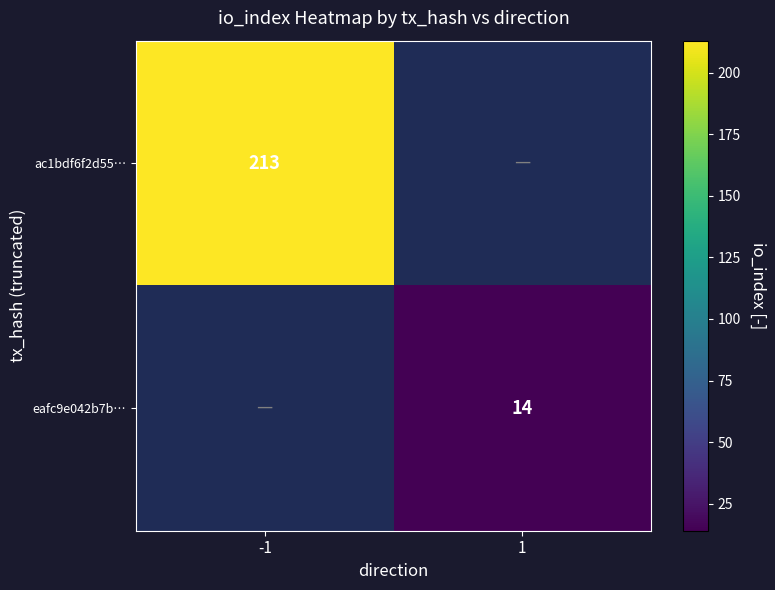

Is it true that eafc9e042b7b… equals 14 at 1?

True